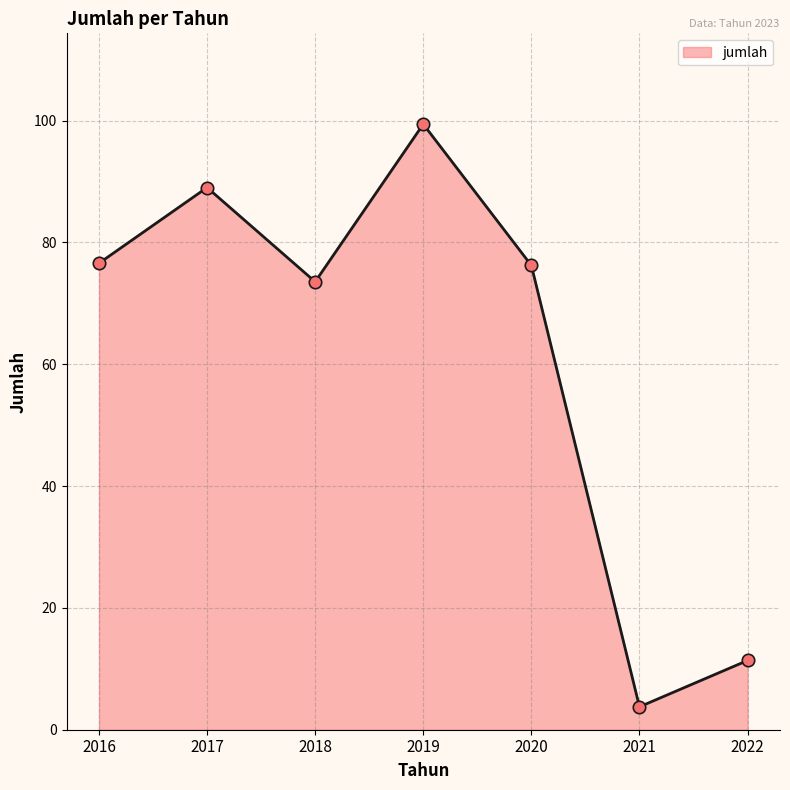

What is the change in value from 2017 to 2019?

+10.4